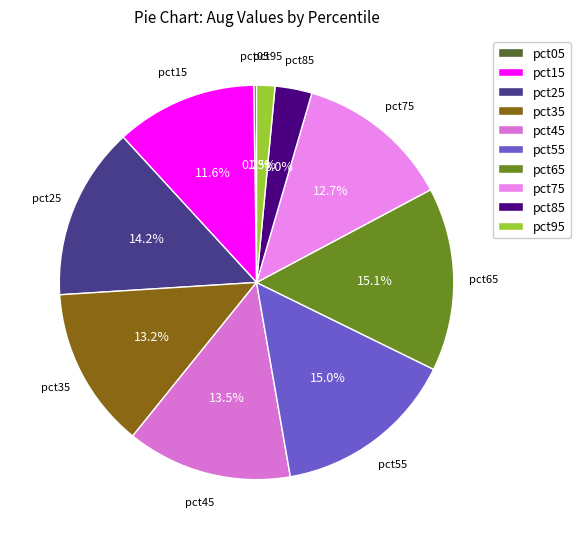

Combined, what portion of the pie is pct25 and pct95?

15.7%